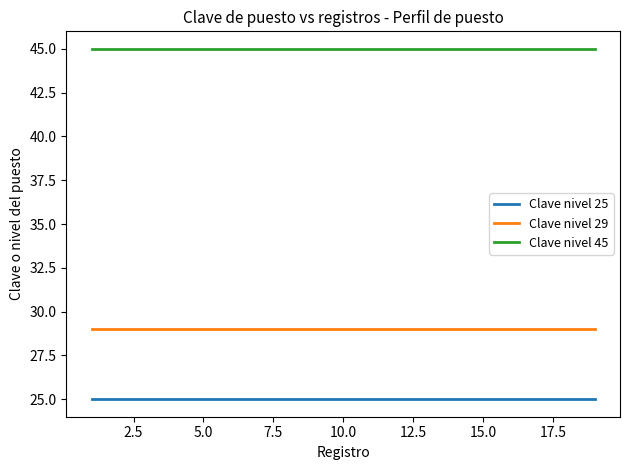

What is the greatest value displayed?

45